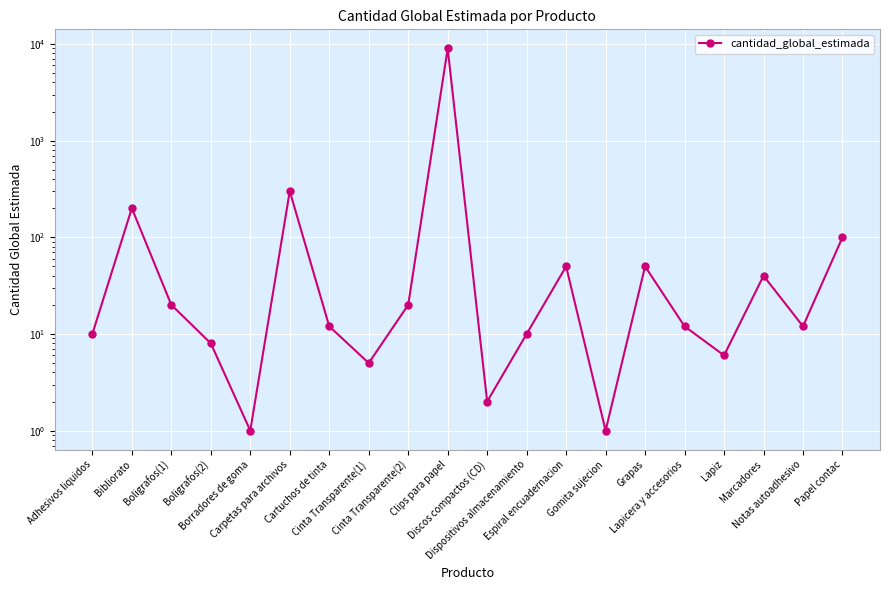

What is the value of the 4th point from the left?

8